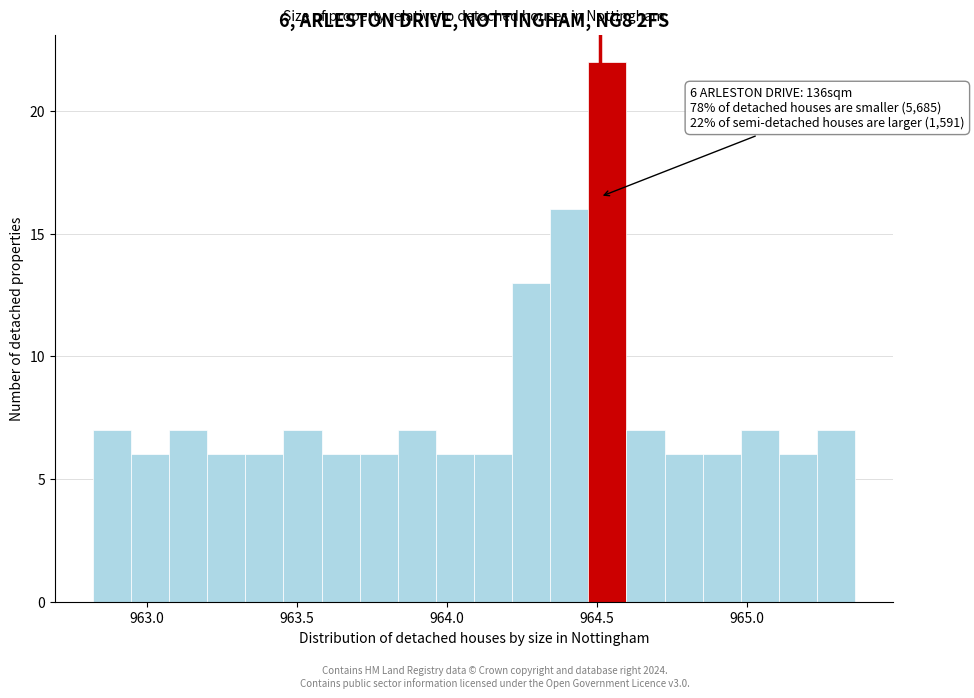

Around what value on the x-axis is the tallest bar? Give the approximate position of its centre, as read against the axis.

964.55